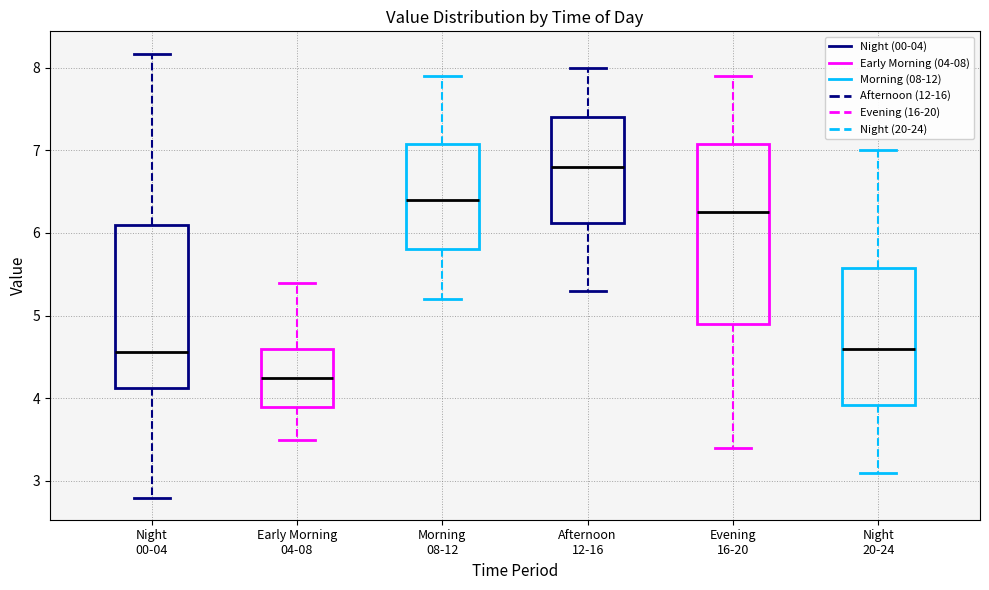

Reading left to right, transcribe this box plot: for each box, give where its median line is, the range the box spans, and where its two whiskers end, as read against the y-axis. The values are not printed on the chart, so give them approximately, as read against the axis.

Night 00-04: median 4.6, box 4.1 to 6.1, whiskers 2.8 to 8.2
Early Morning 04-08: median 4.3, box 3.9 to 4.6, whiskers 3.5 to 5.4
Morning 08-12: median 6.4, box 5.8 to 7.1, whiskers 5.2 to 7.9
Afternoon 12-16: median 6.8, box 6.1 to 7.4, whiskers 5.3 to 8.0
Evening 16-20: median 6.3, box 4.9 to 7.1, whiskers 3.4 to 7.9
Night 20-24: median 4.6, box 3.9 to 5.6, whiskers 3.1 to 7.0